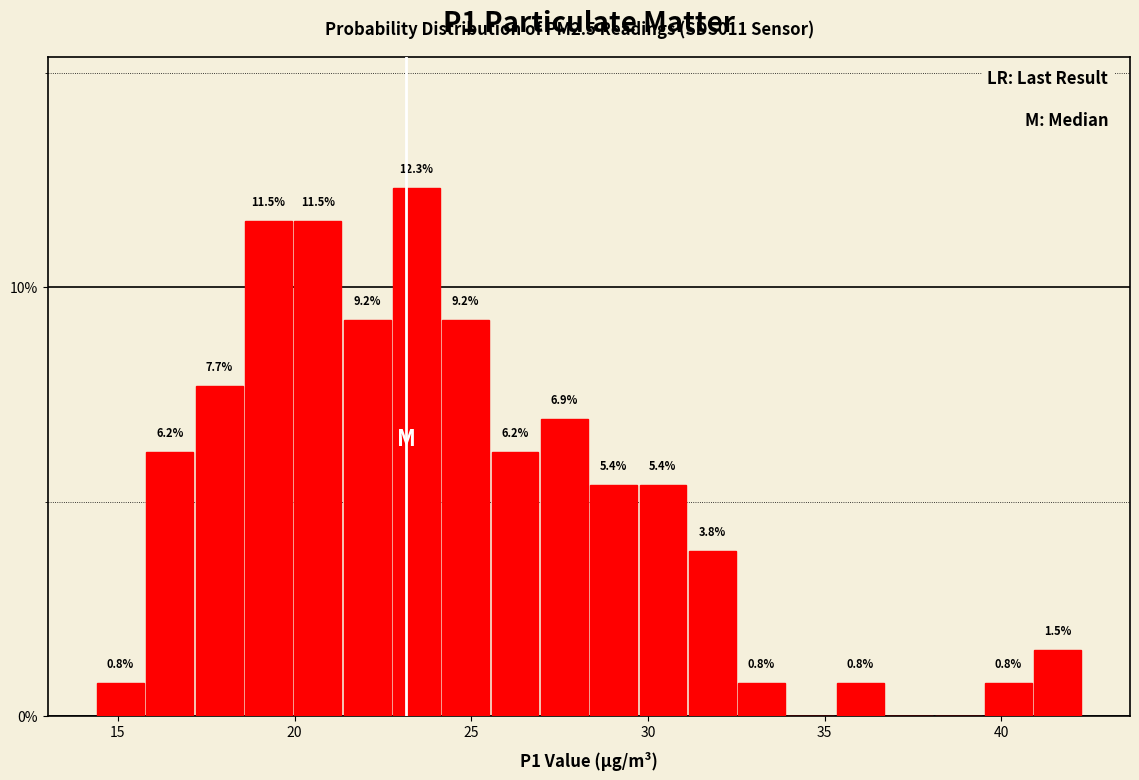

Read against the x-axis, roughly where is the centre of the tallest bar?

23.5